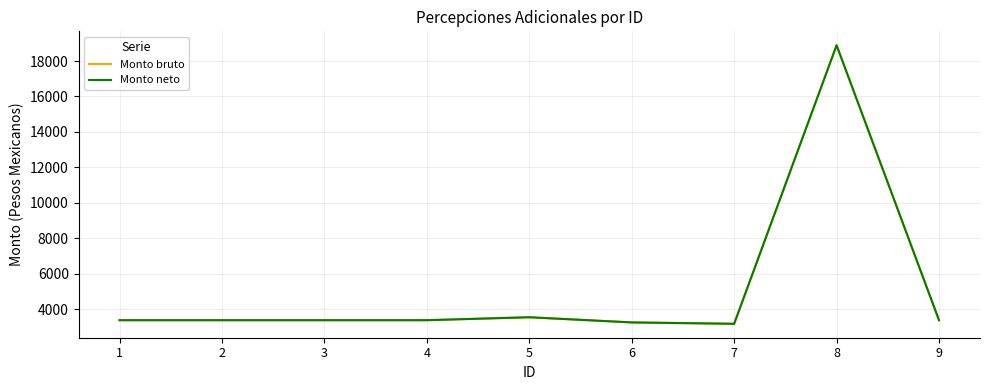

What is the difference between the maximum and second lowest values in the Monto bruto series?

15630.4